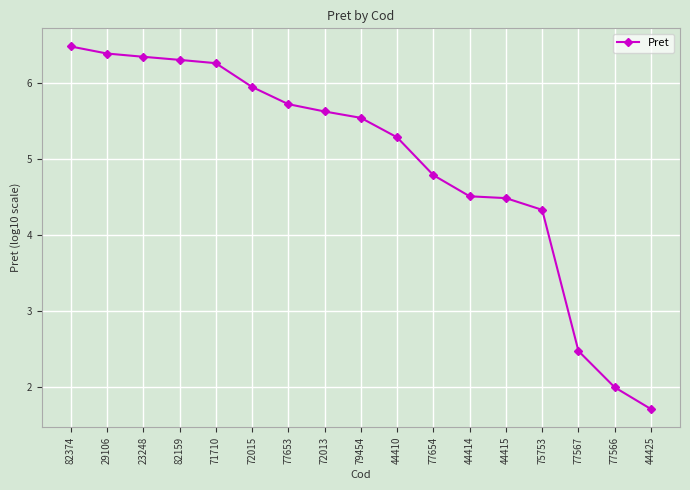

Between 82374 and 77653, which is larger?

82374